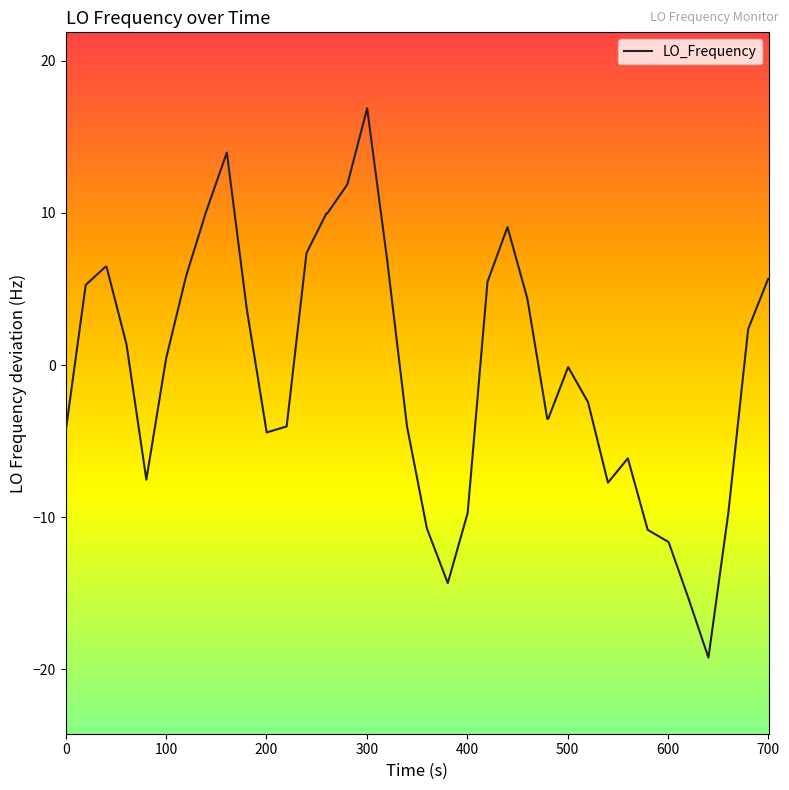

What is the difference between the maximum and minimum values?

36.1